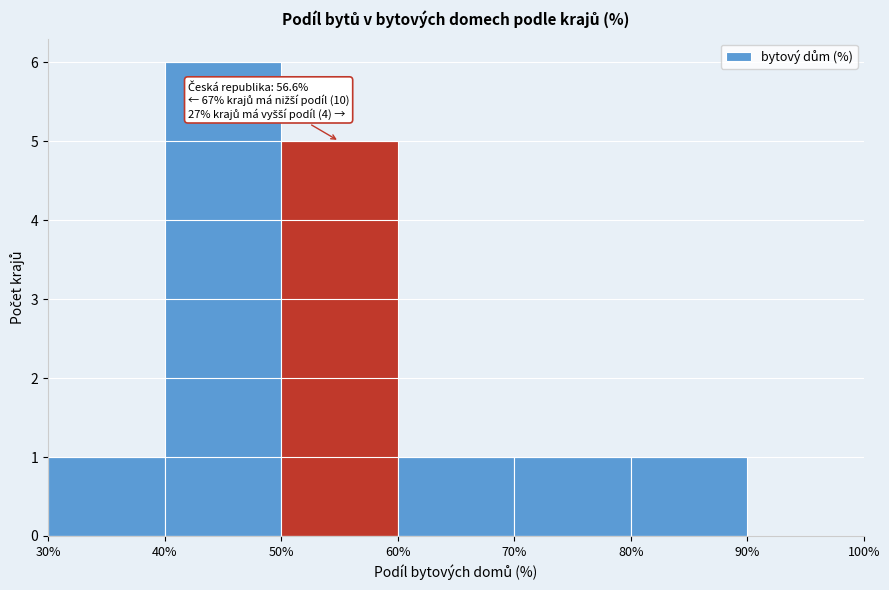

Which range on the x-axis has the tallest bar?

40% to 50%